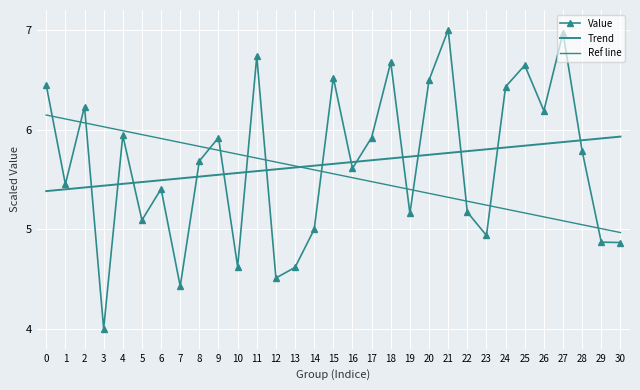

What is the difference between the second highest and minimum values in the Value series?

3.0